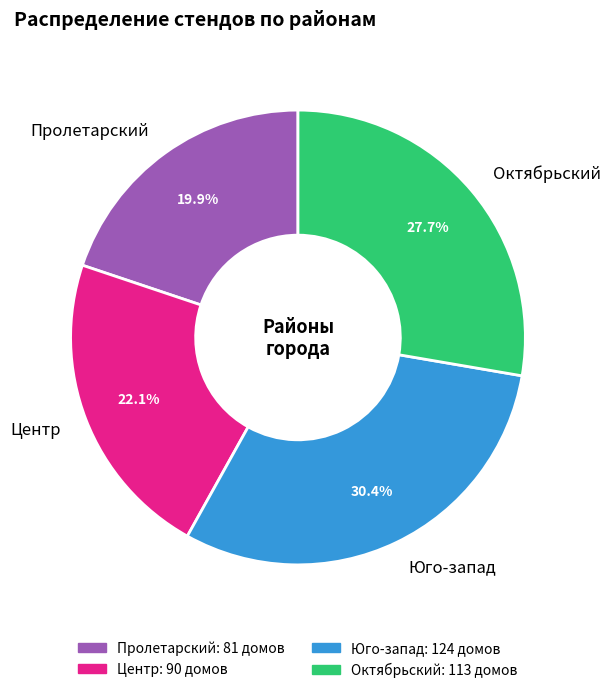

Does Октябрьский represent more than half of the total?

No